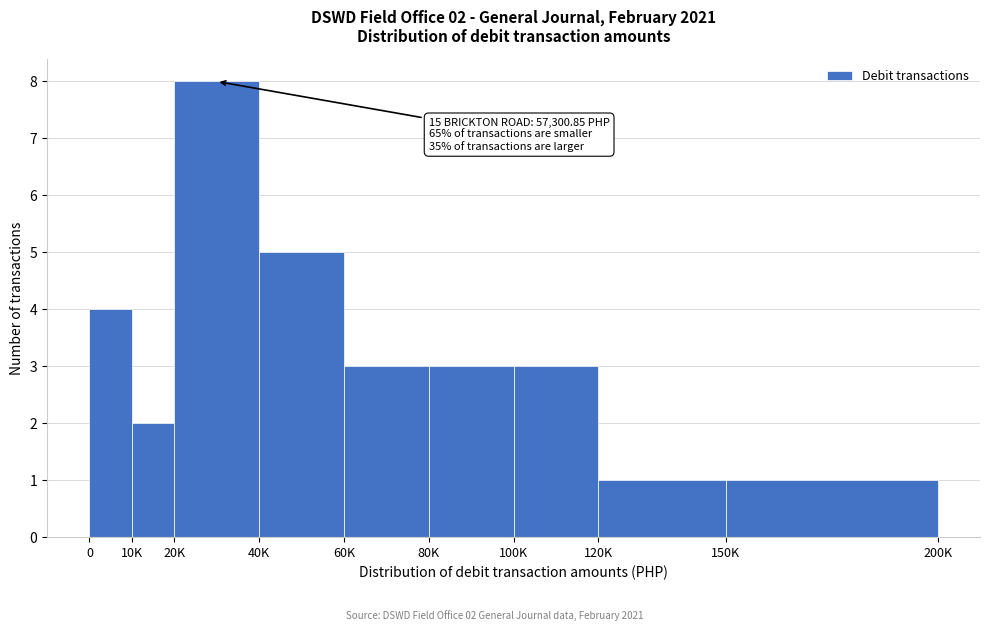

Reading left to right, transcribe all the data shown in this chart.

0=4	10K=2	20K=8	40K=5	60K=3	80K=3	100K=3	120K=1	150K=1